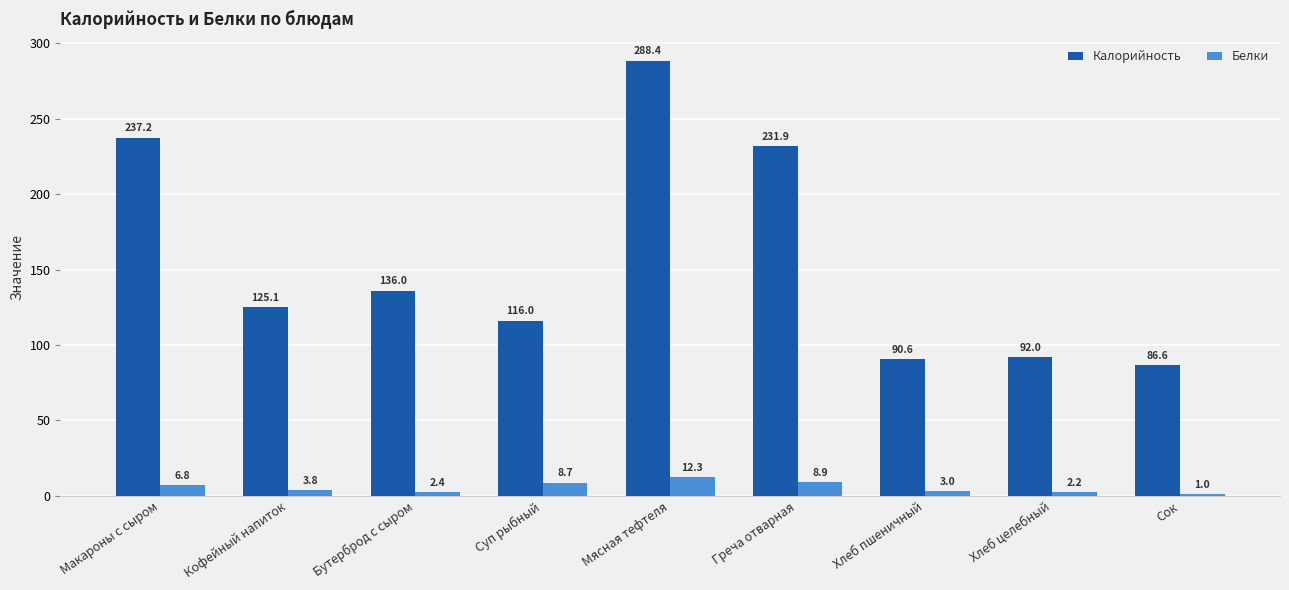

Is it true that Белки equals 6.8 at Макароны с сыром?

True